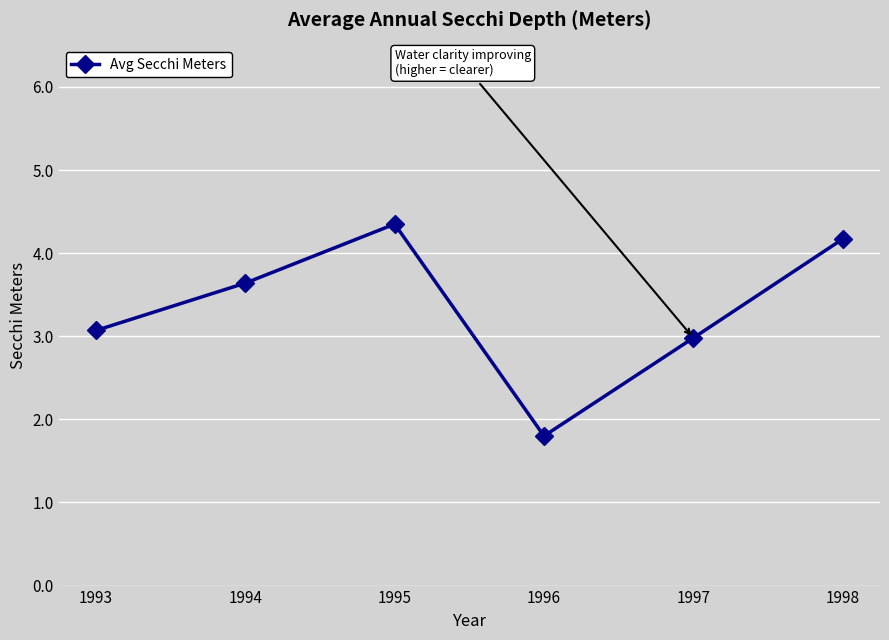

The chart shows a value of 3.0 at 1997. True or false?

True